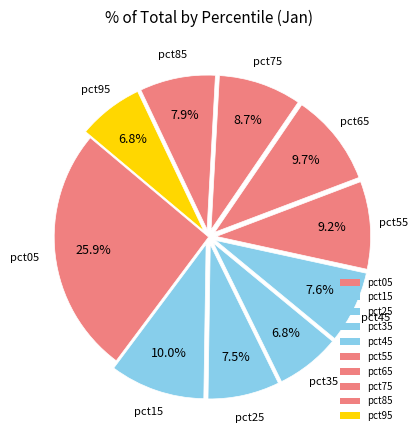

To the nearest percent, what is the difference between the largest and smallest slice percentages?

19%